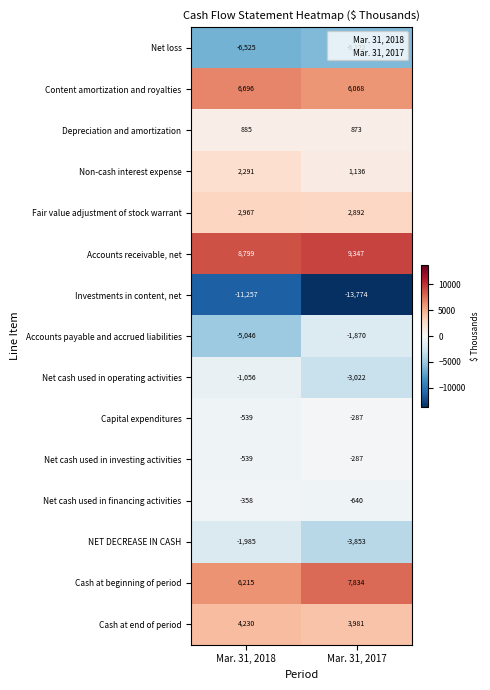

The value of Cash at end of period at Mar. 31, 2018 is 1121. True or false?

False